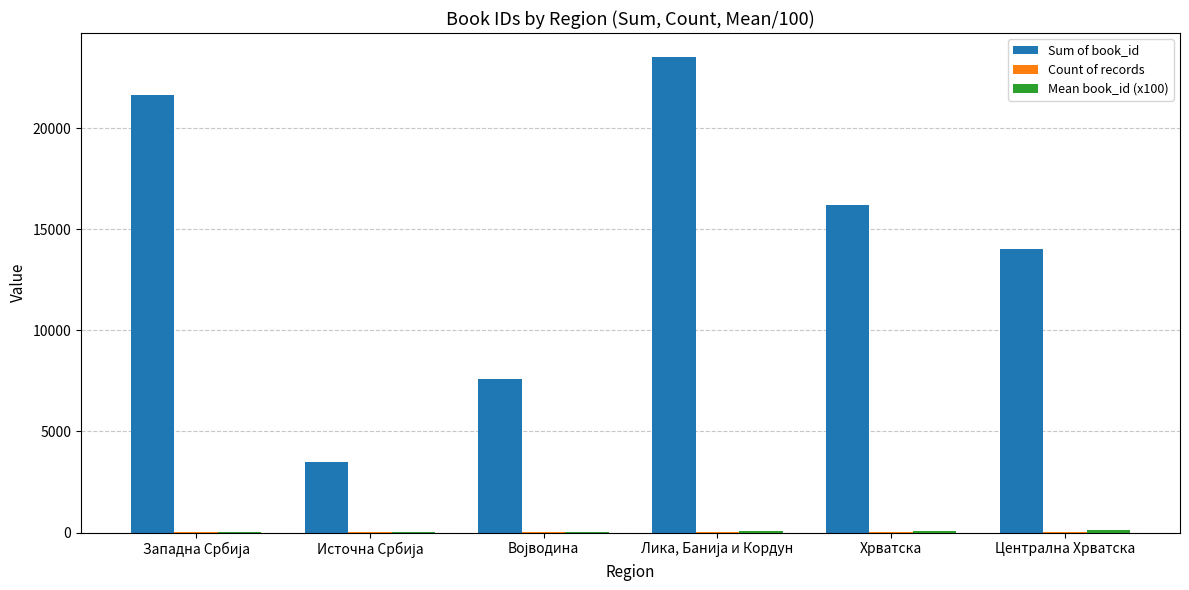

What is the total value across all series at Централна Хрватска?

14180